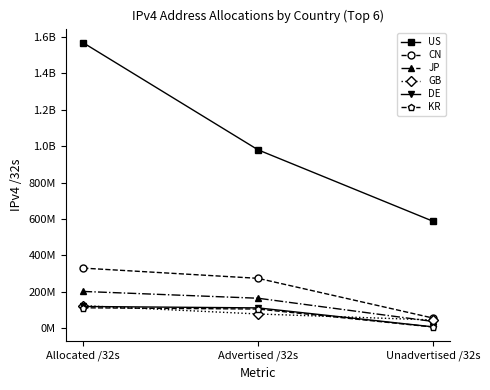

Does the chart have visible grid lines?

No